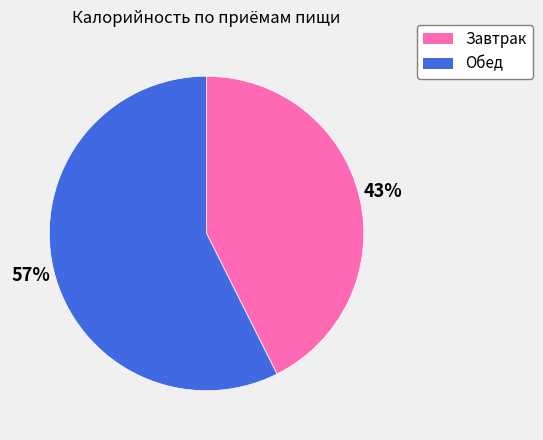

Rank the categories by value from lowest to highest.

Завтрак, Обед